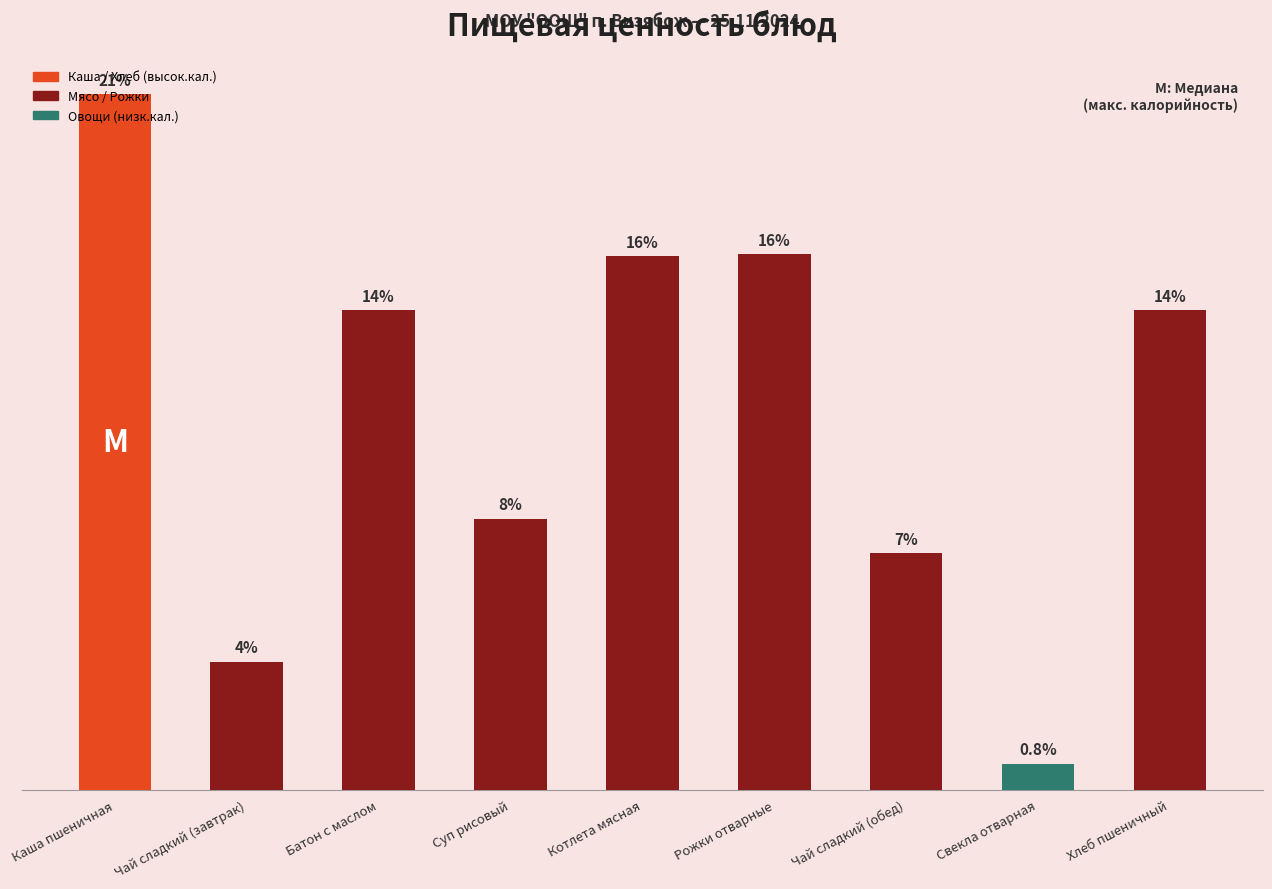

Does the chart contain stacked bars?

No